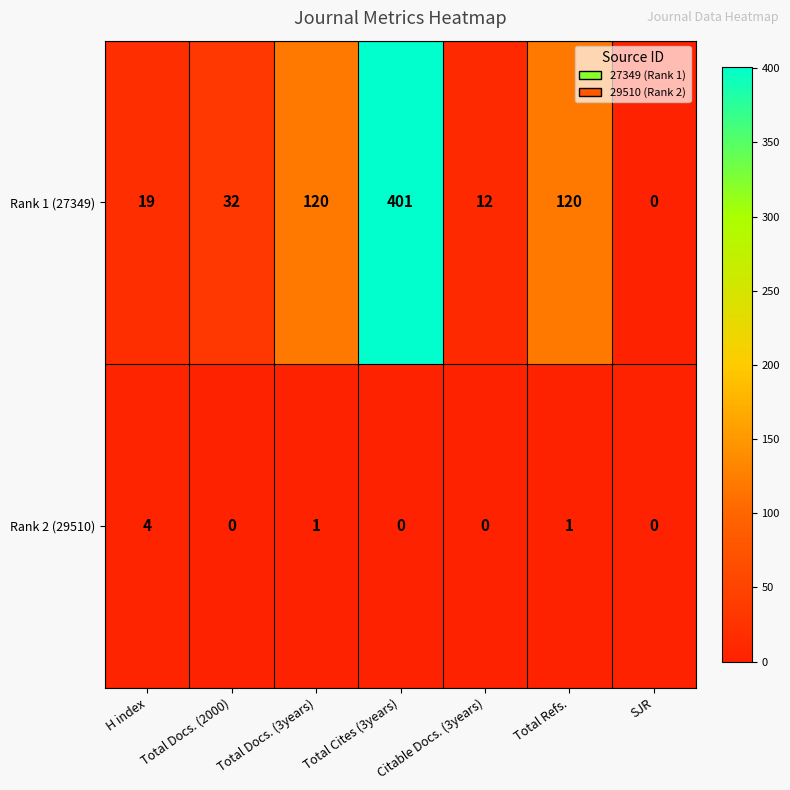

Read the Rank 1 (27349) value at Total Docs. (3years), to the nearest 10.

120